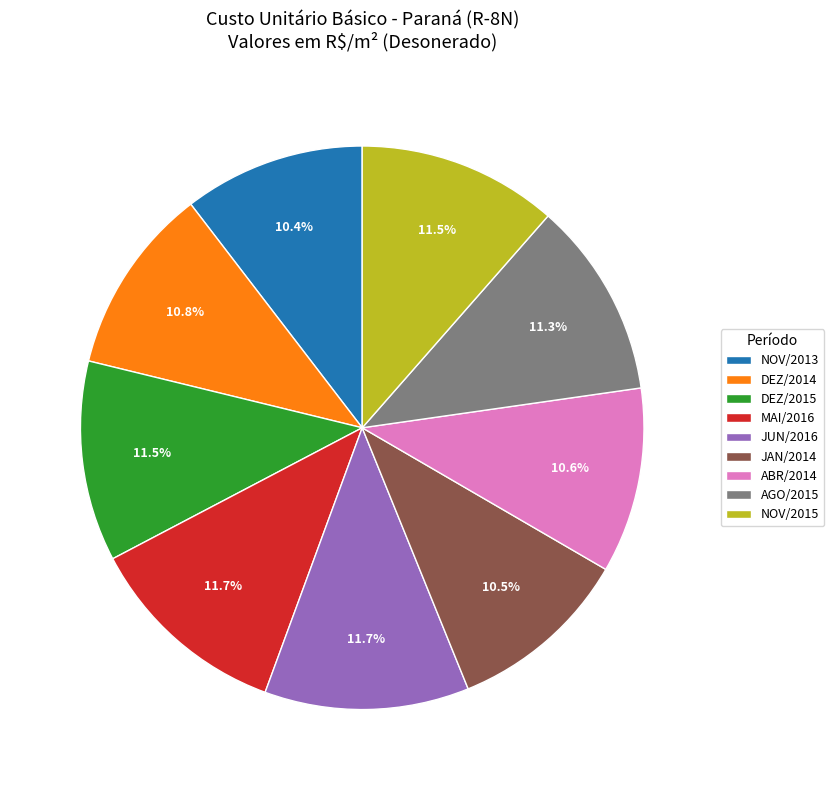

Do ABR/2014 and JAN/2014 together represent more than half of the pie?

No